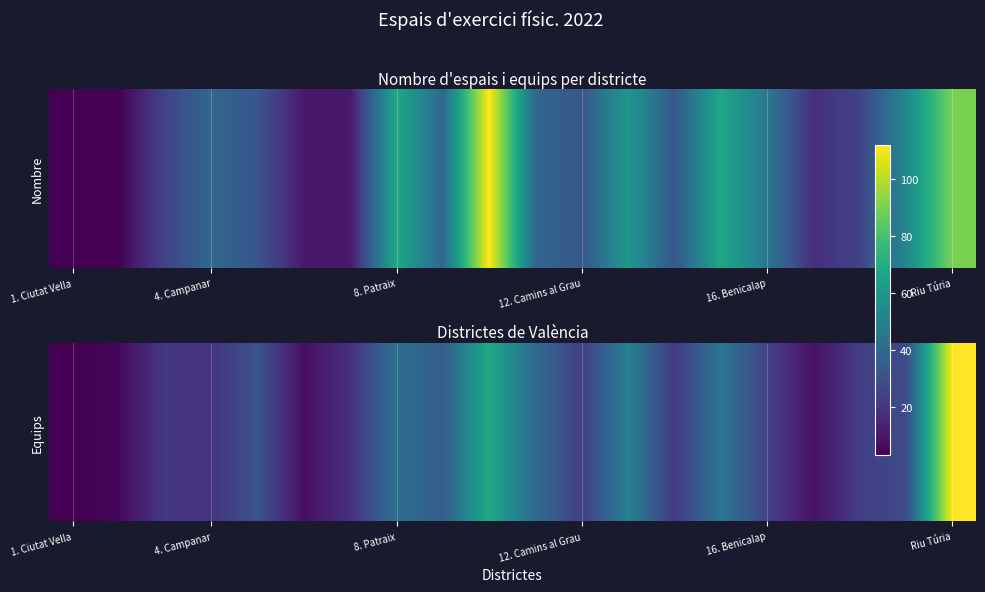

What is the difference between the maximum and minimum values?

109